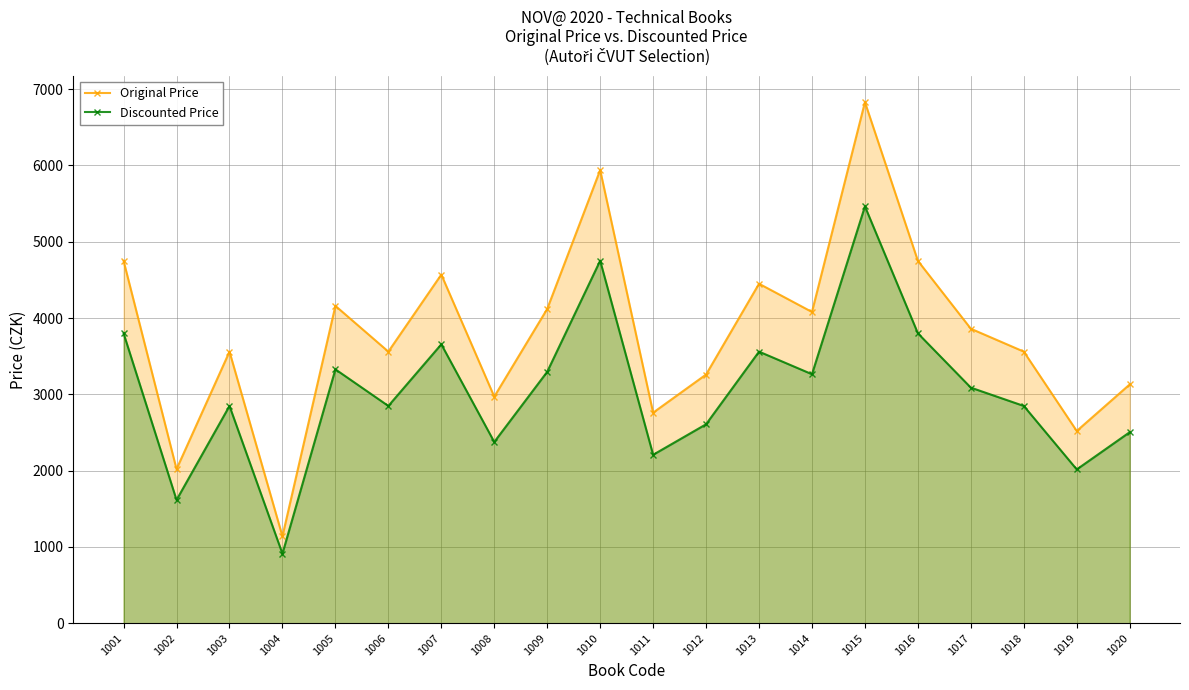

At 1008, list the series in order from smallest to largest.

Discounted Price, Original Price